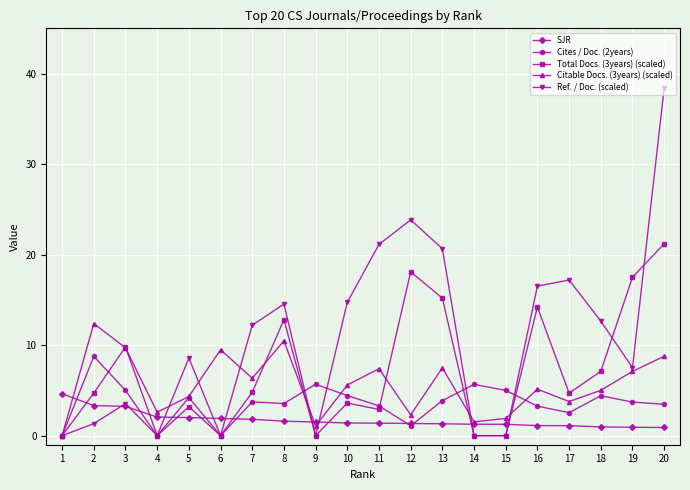

The Cites / Doc. (2years) series shows 1.1 at 12. True or false?

True